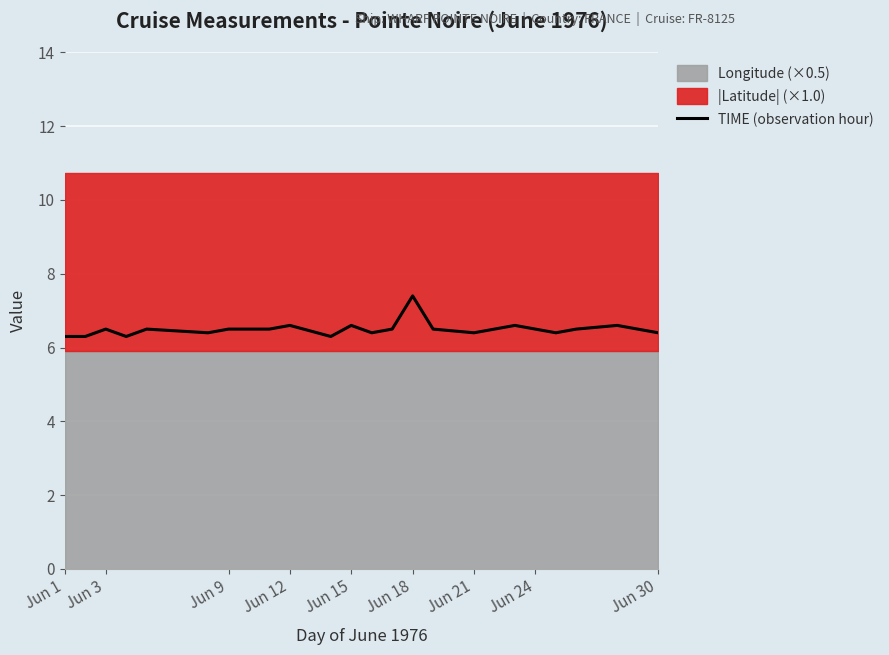

How many lines are shown in the chart?

1